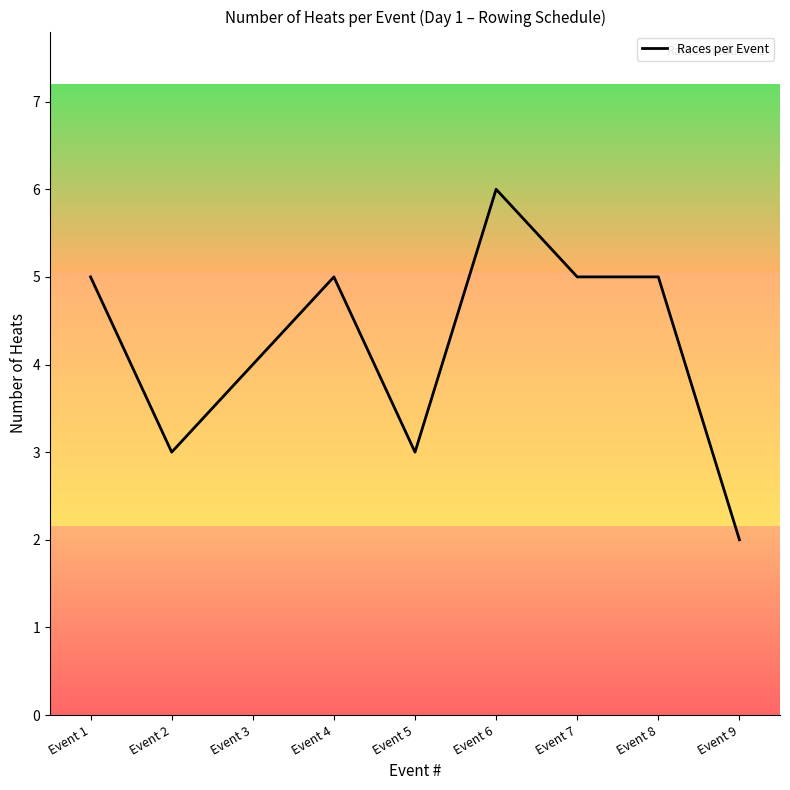

How many lines are shown in the chart?

1